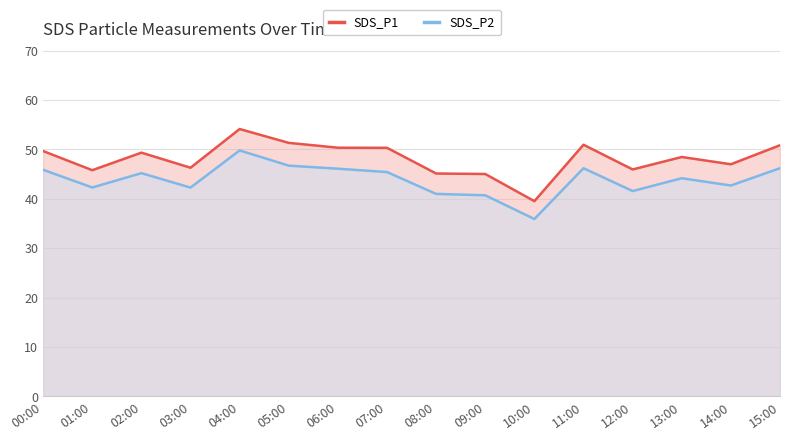

At which label does SDS_P1 reach its minimum?

10:00